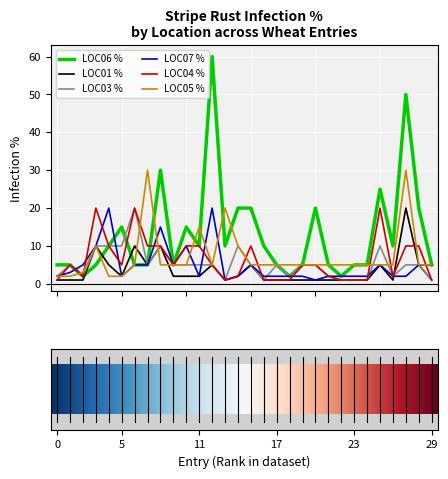

What is the maximum value for LOC06 %?

60